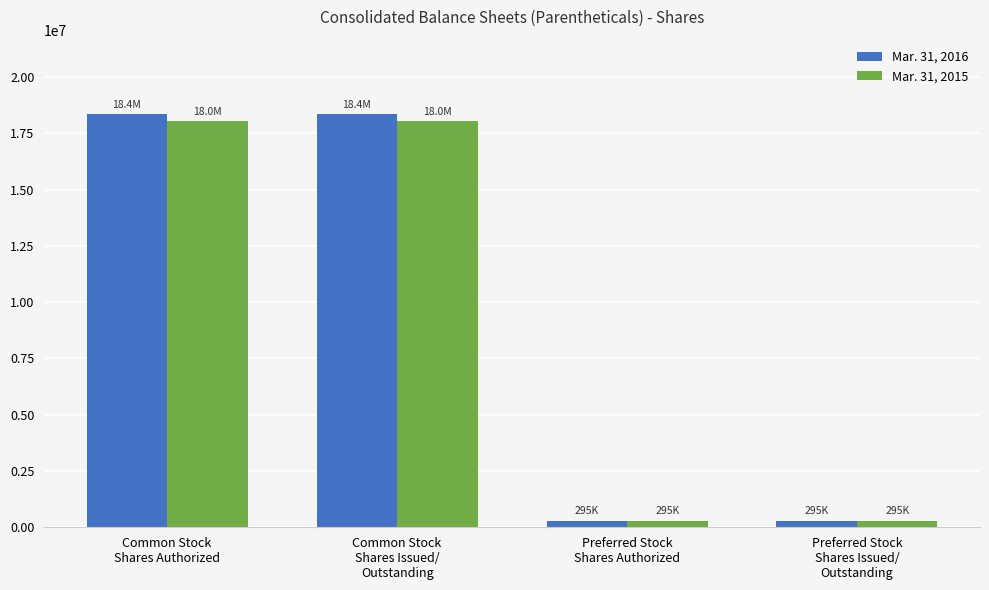

What is the maximum value shown in the chart?

18359397